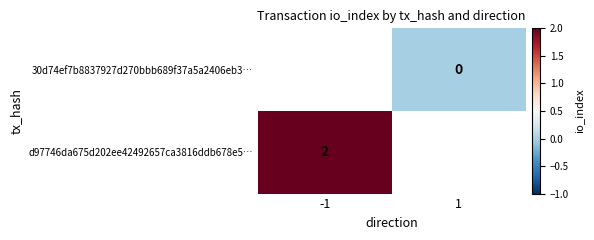

Between -1 and 1, which is larger?

1